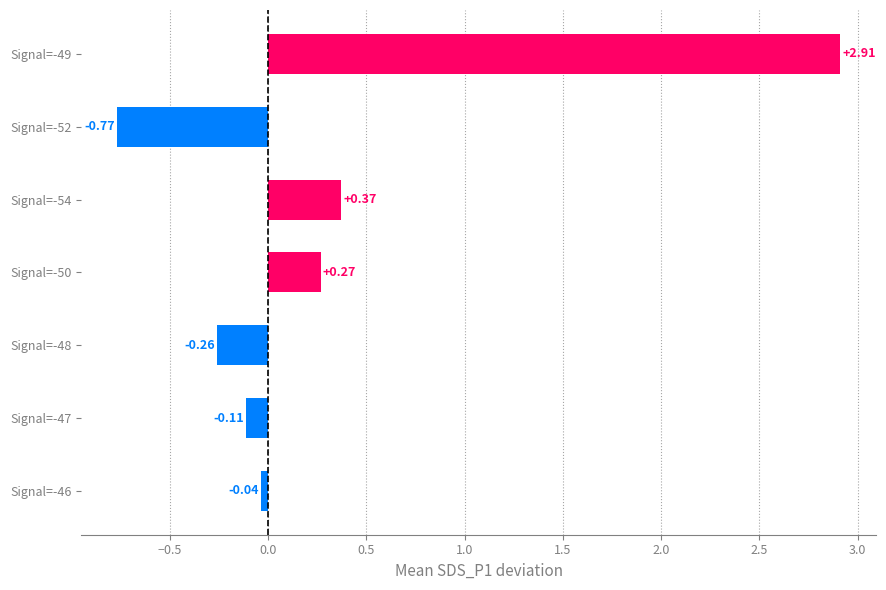

Which has a higher value, Signal=-49 or Signal=-46?

Signal=-49